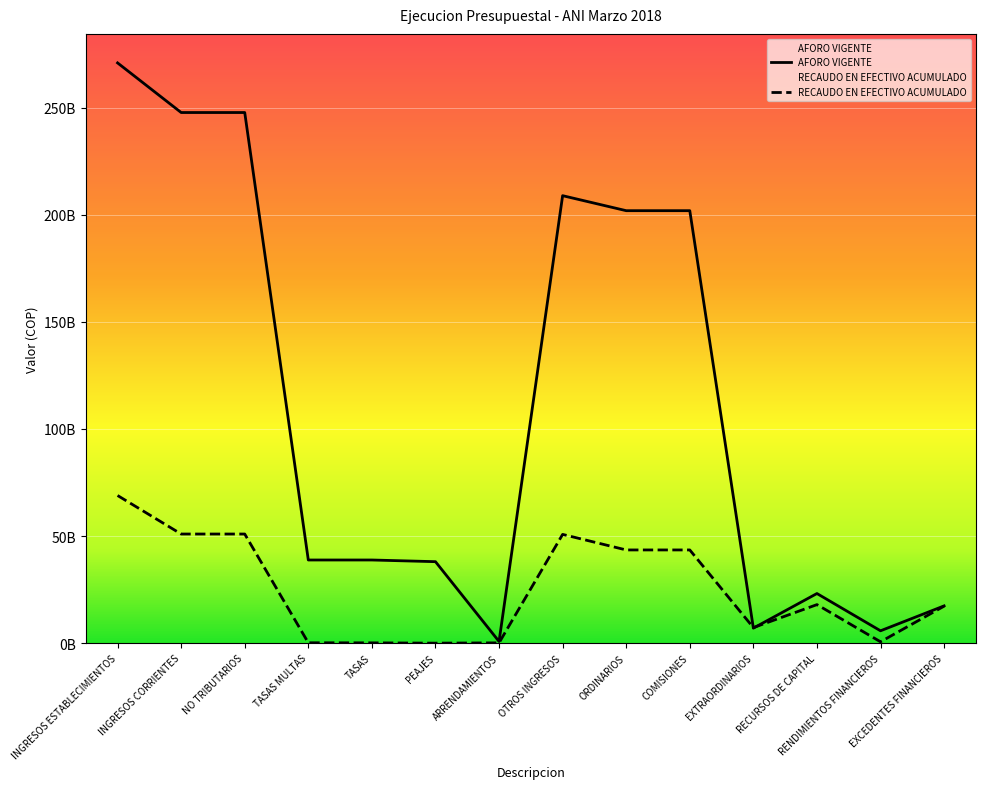

Where is the first local maximum for AFORO VIGENTE?

OTROS INGRESOS